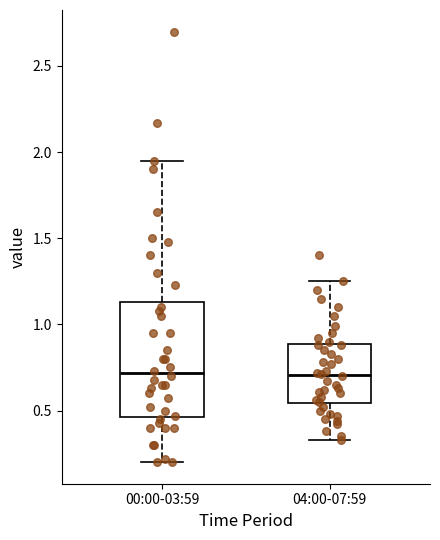

Reading left to right, transcribe this box plot: for each box, give where its median line is, the range the box spans, and where its two whiskers end, as read against the y-axis. The values are not printed on the chart, so give them approximately, as read against the axis.

00:00-03:59: median 0.70, box 0.45 to 1.15, whiskers 0.20 to 1.95
04:00-07:59: median 0.70, box 0.55 to 0.90, whiskers 0.35 to 1.25